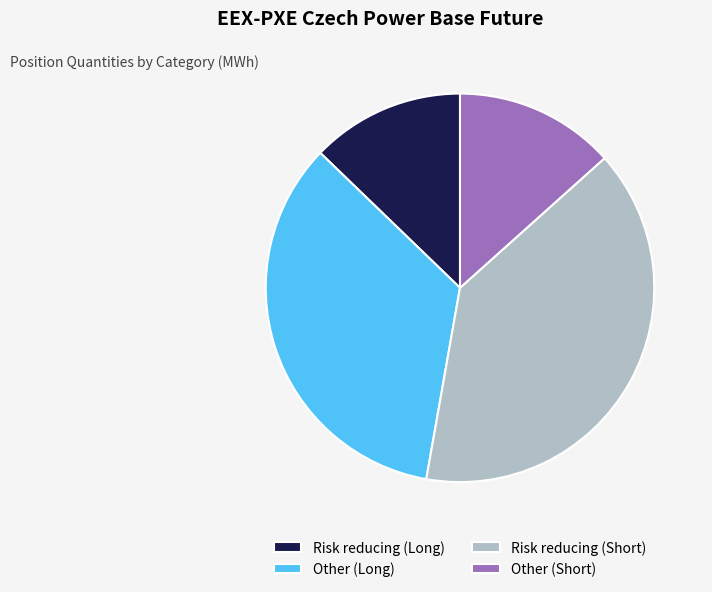

True or false: Risk reducing (Short) accounts for 47% of the total.

False